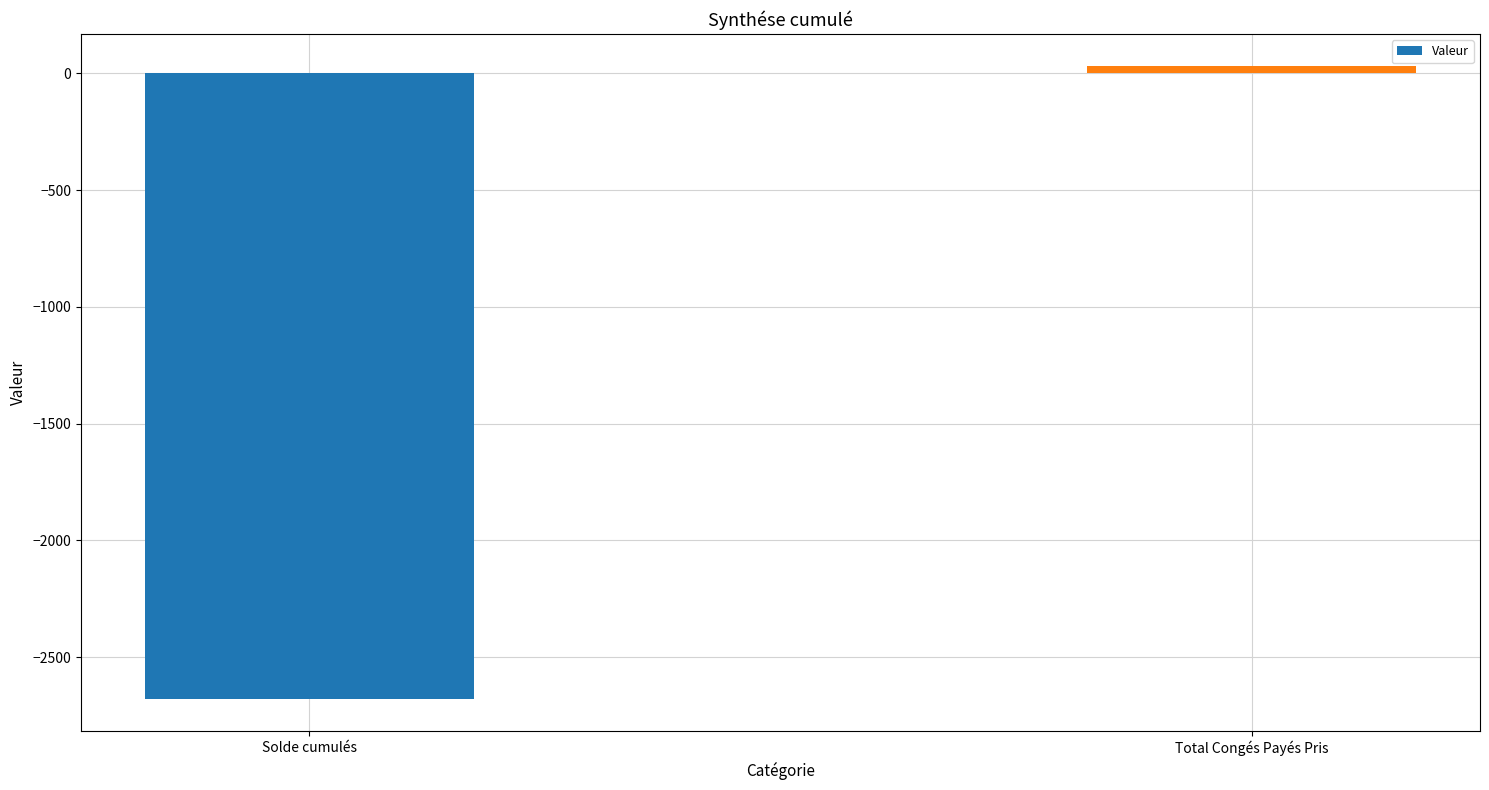

How many categories are shown in the chart?

2